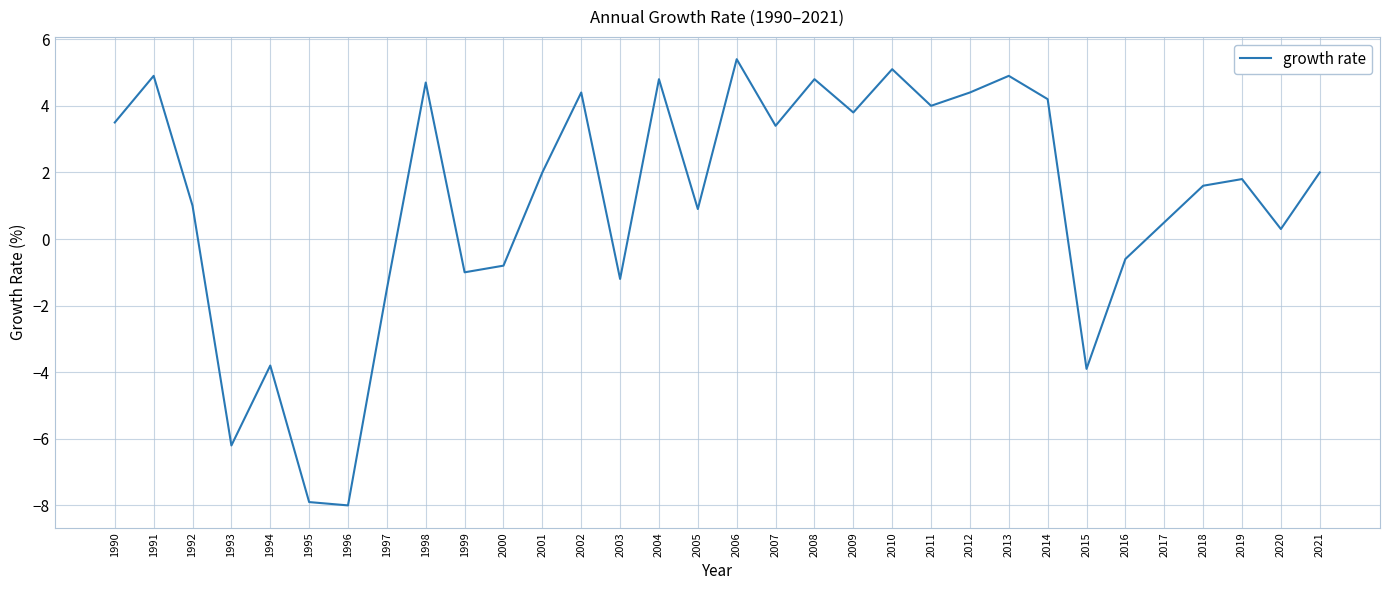

The value at 2018 is 1.6. True or false?

True